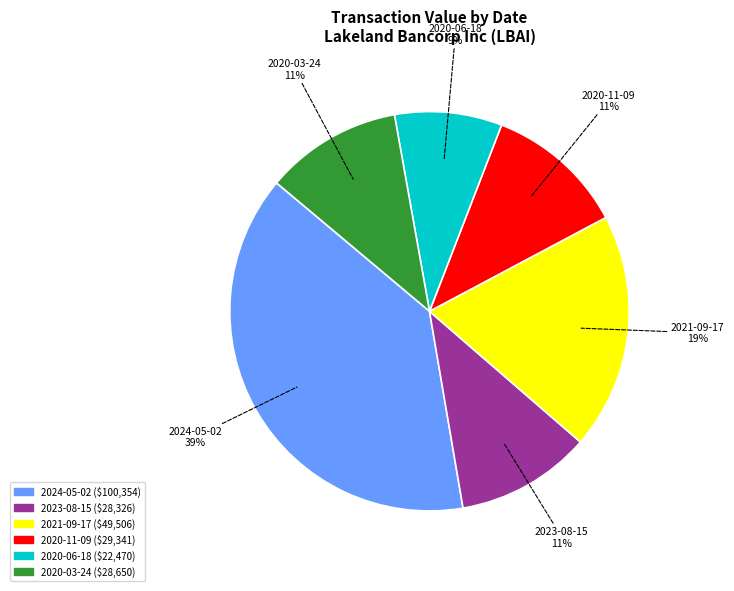

How many slices are in this pie chart?

6